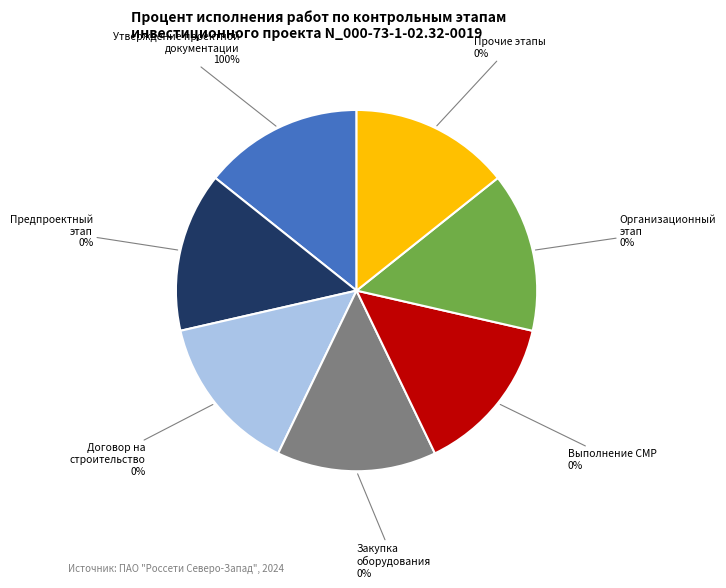

How many slices are in this pie chart?

7